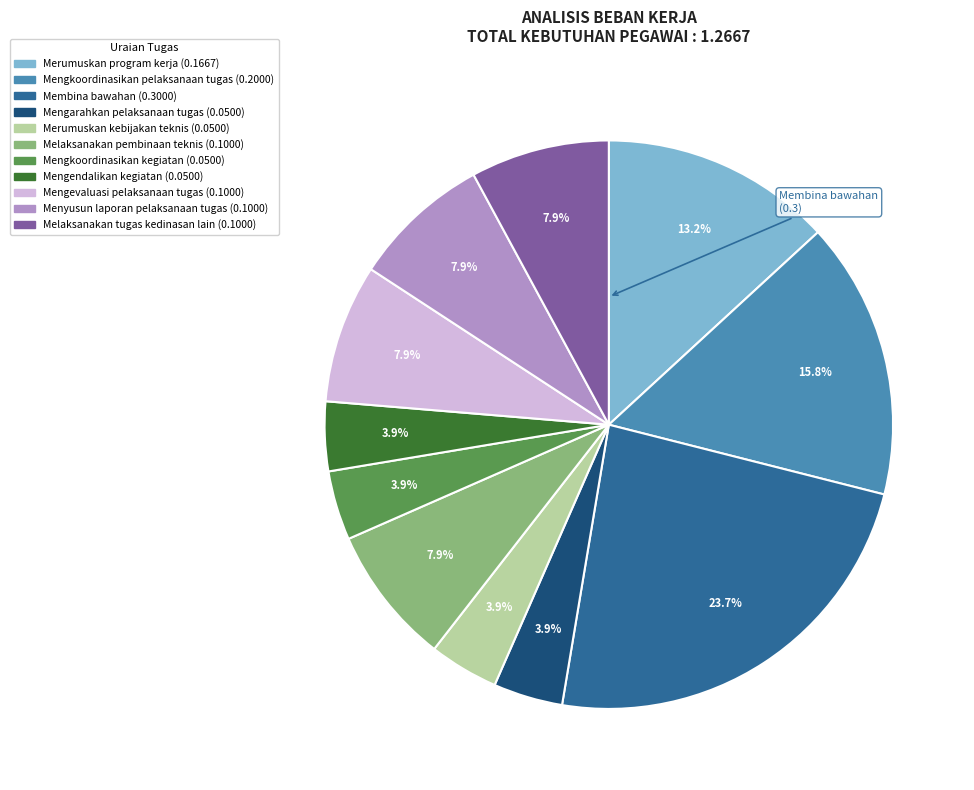

How much of the chart is everything except Melaksanakan tugas kedinasan lain?

92.1%